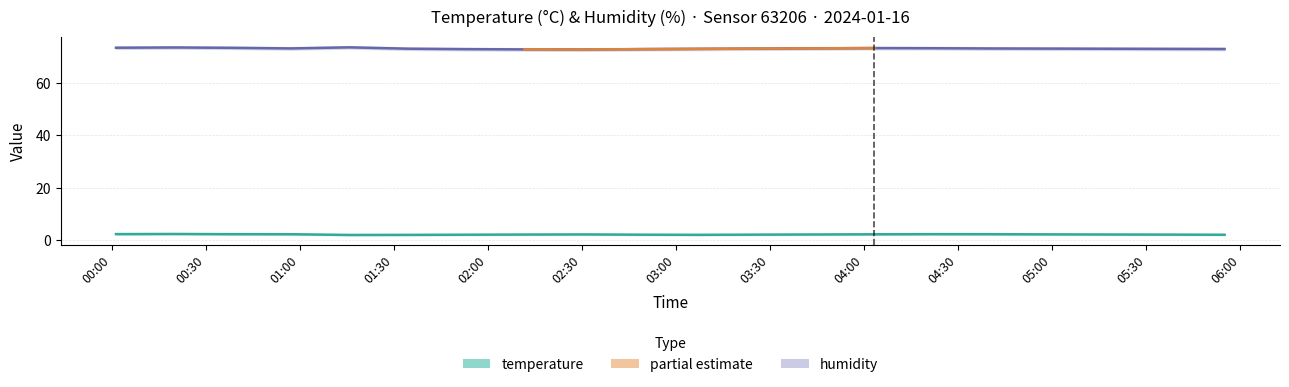

What is the label of the 14th point from the right?

03:00